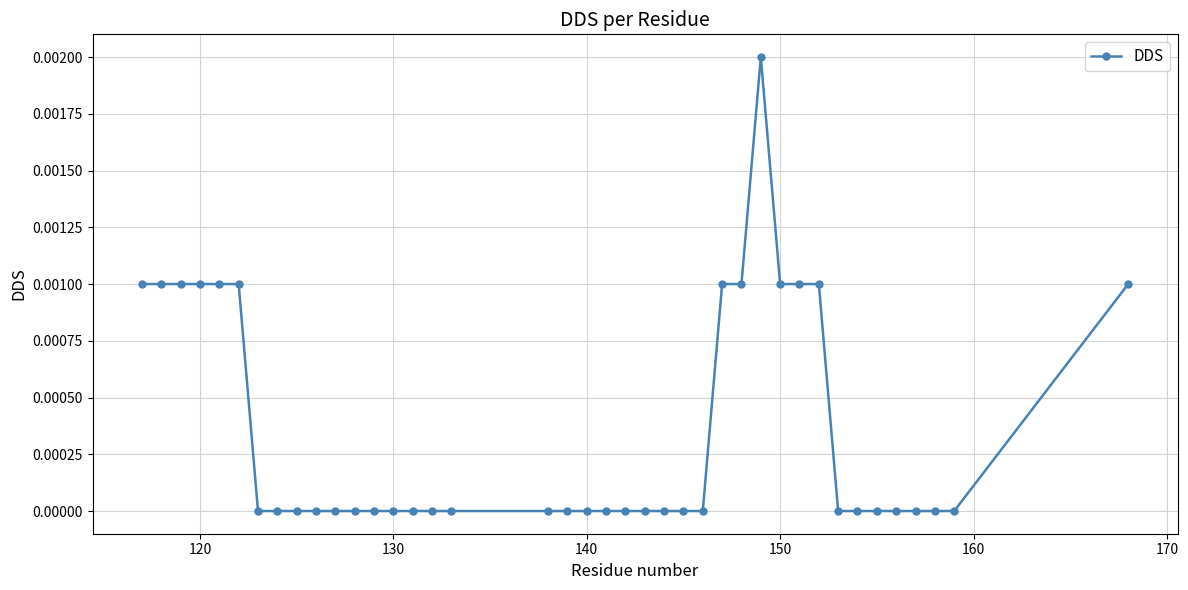

Count the number of categories in the chart.

40